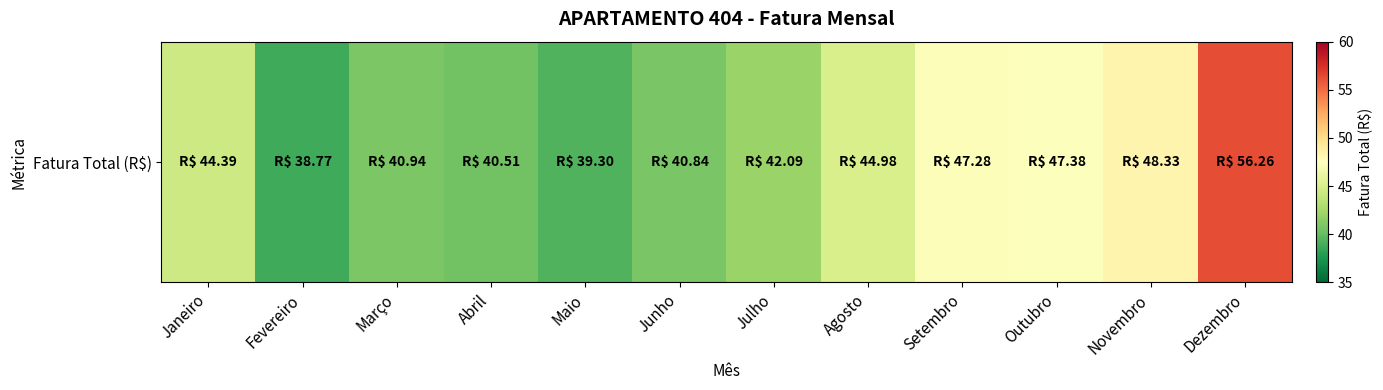

At which label does the data first exceed 44?

Janeiro